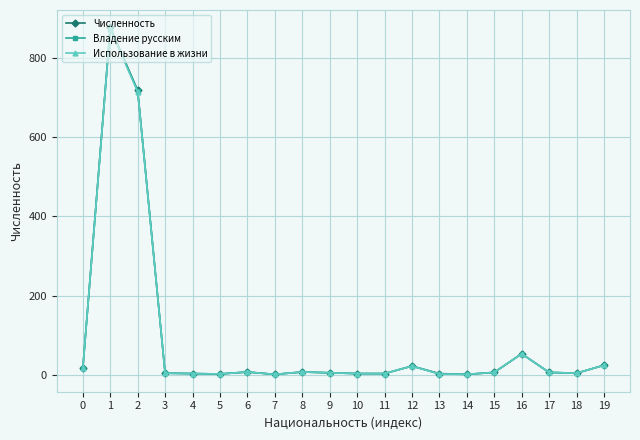

At which category does Владение русским reach its first local peak?

1